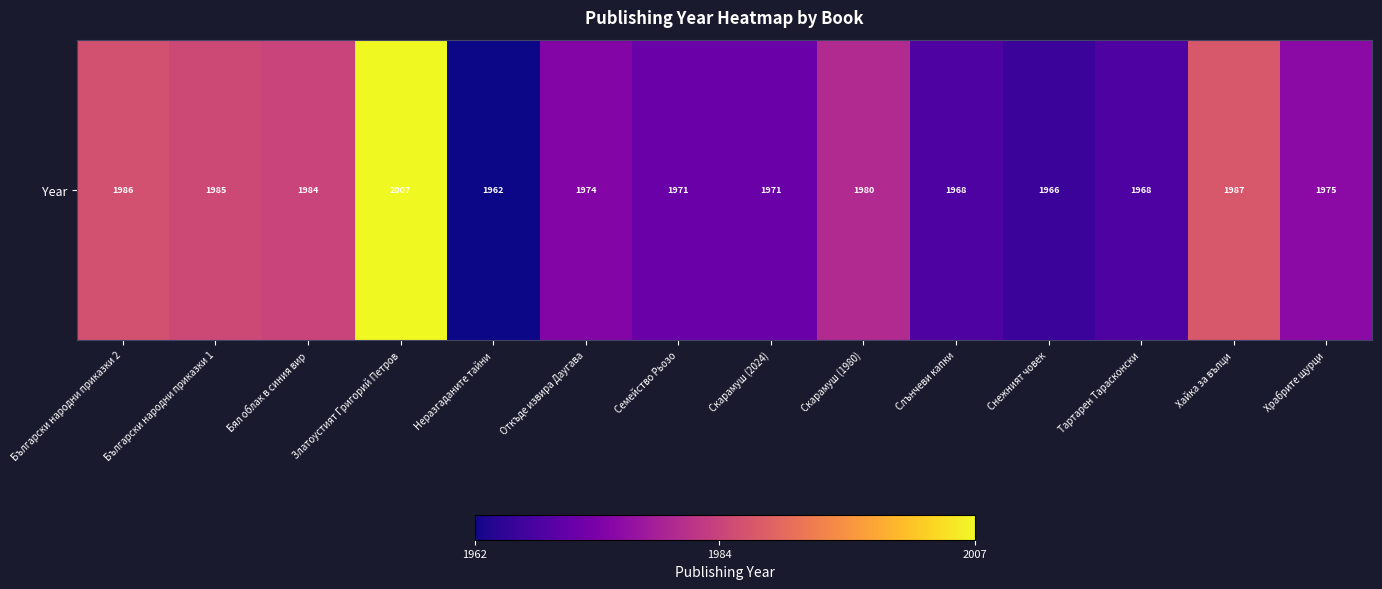

Where does the data first go above 1975?

Български народни приказки 2